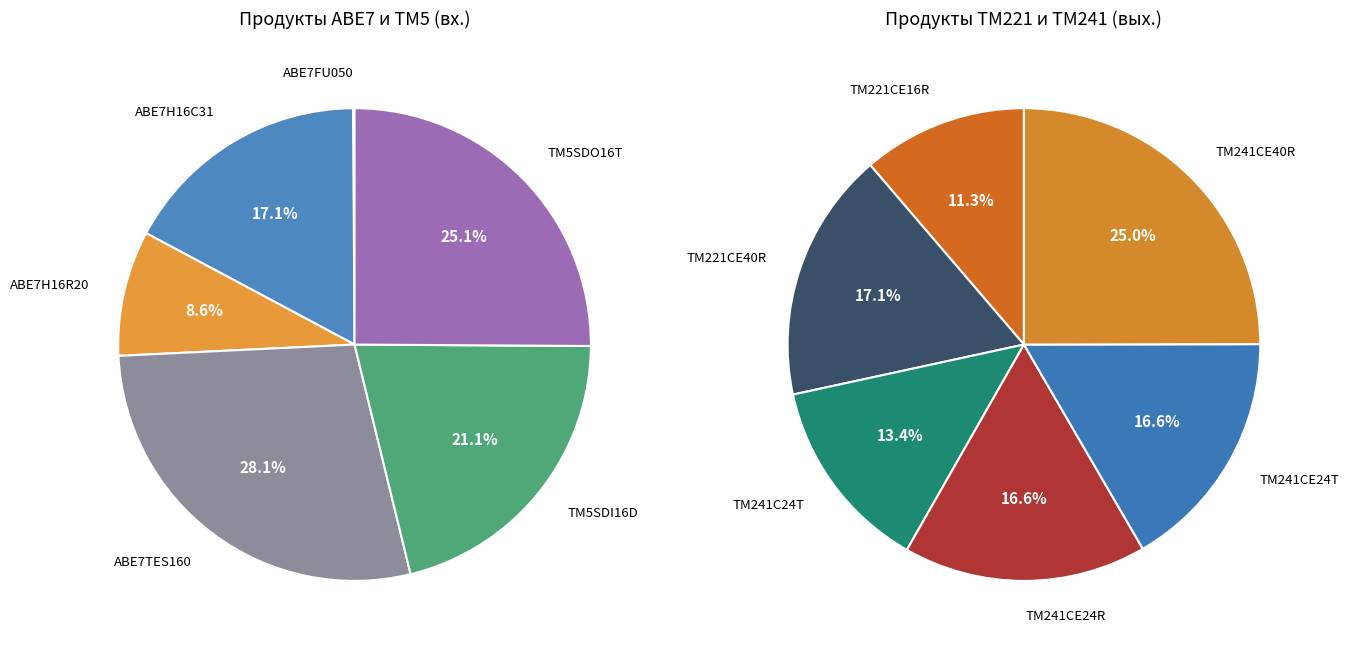

How many slices are in this pie chart?

12